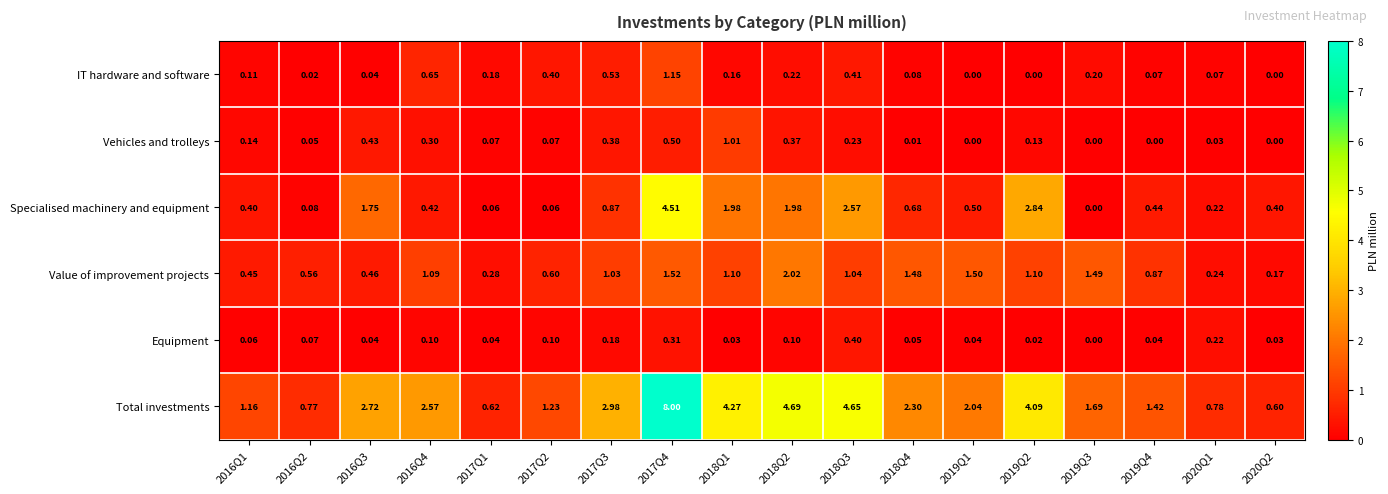

Which series has the largest total across all categories?

Total investments